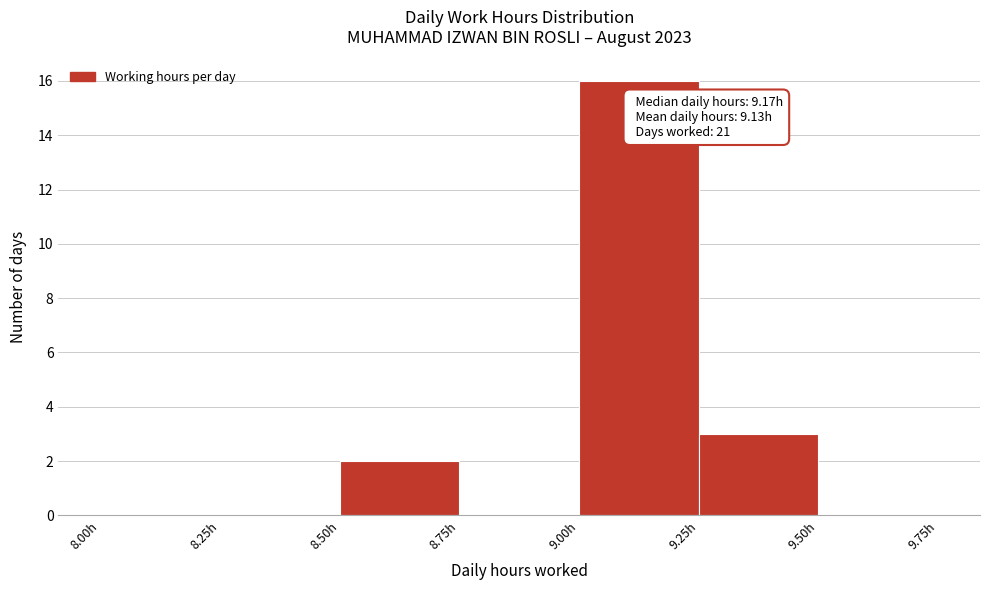

Over which range of the x-axis is the bar tallest?

9.00 to 9.25